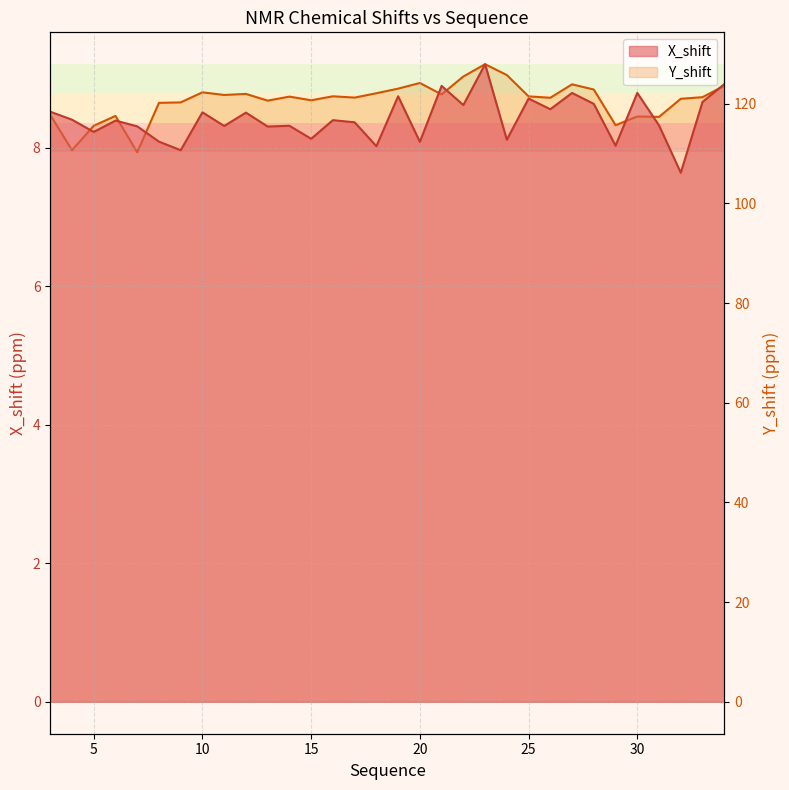

Reading right to left, list all the values displayed in this chart.

X_shift: 8.9	8.7	7.6	8.3	8.8	8.0	8.6	8.8	8.6	8.7	8.1	9.2	8.6	8.9	8.1	8.7	8.0	8.4	8.4	8.1	8.3	8.3	8.5	8.3	8.5	8.0	8.1	8.3	8.4	8.2	8.4	8.5
Y_shift: 123.6	121.3	121.0	117.3	117.4	115.7	122.8	123.9	121.2	121.5	125.7	127.9	125.4	121.8	124.1	123.0	122.1	121.2	121.5	120.7	121.4	120.6	121.9	121.7	122.3	120.2	120.1	110.2	117.5	115.6	110.6	117.7